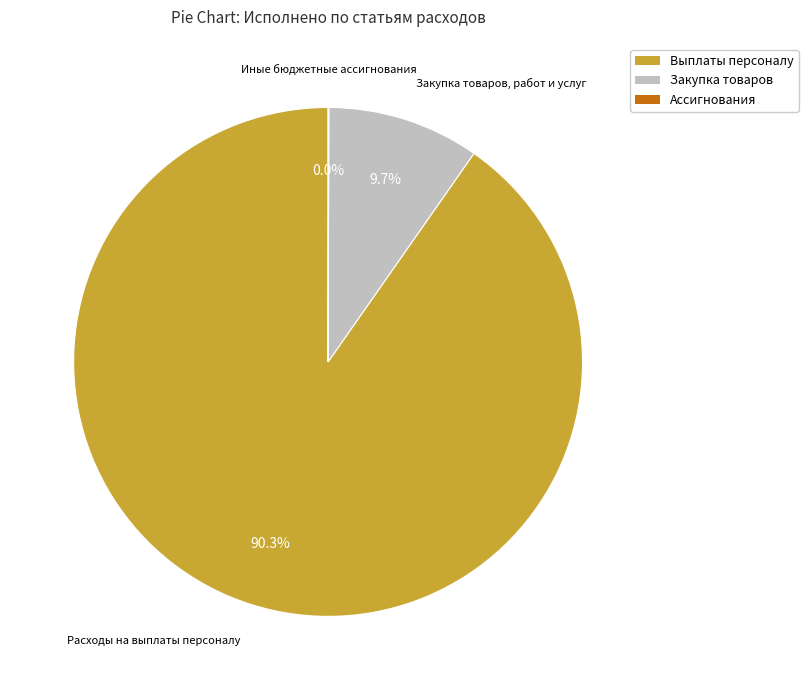

Does any single category account for the majority?

Yes